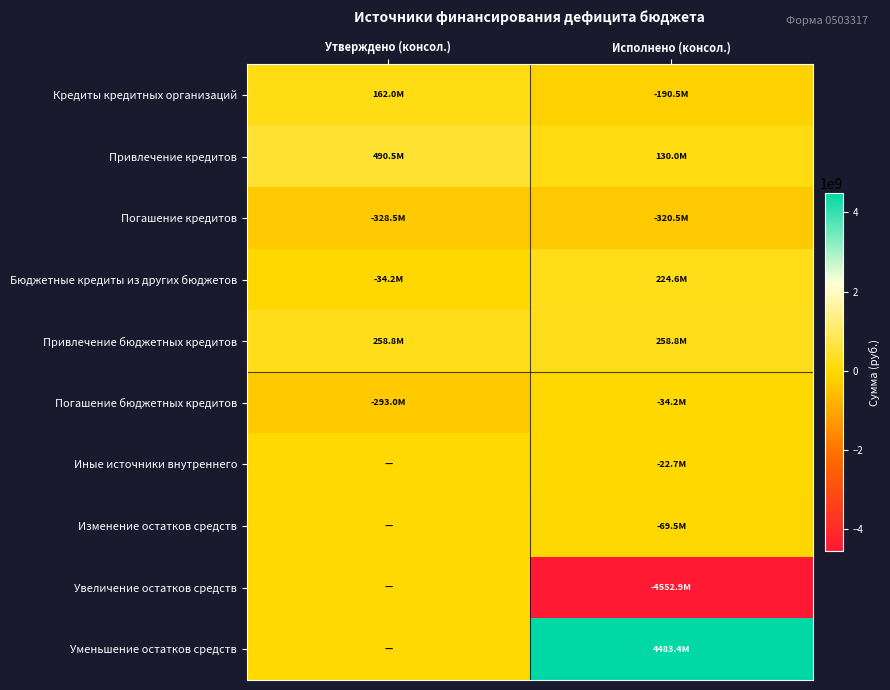

At Утверждено (консол.), list the series in order from largest to smallest.

Привлечение кредитов, Привлечение бюджетных кредитов, Кредиты кредитных организаций, Иные источники внутреннего, Изменение остатков средств, Увеличение остатков средств, Уменьшение остатков средств, Бюджетные кредиты из других бюджетов, Погашение бюджетных кредитов, Погашение кредитов